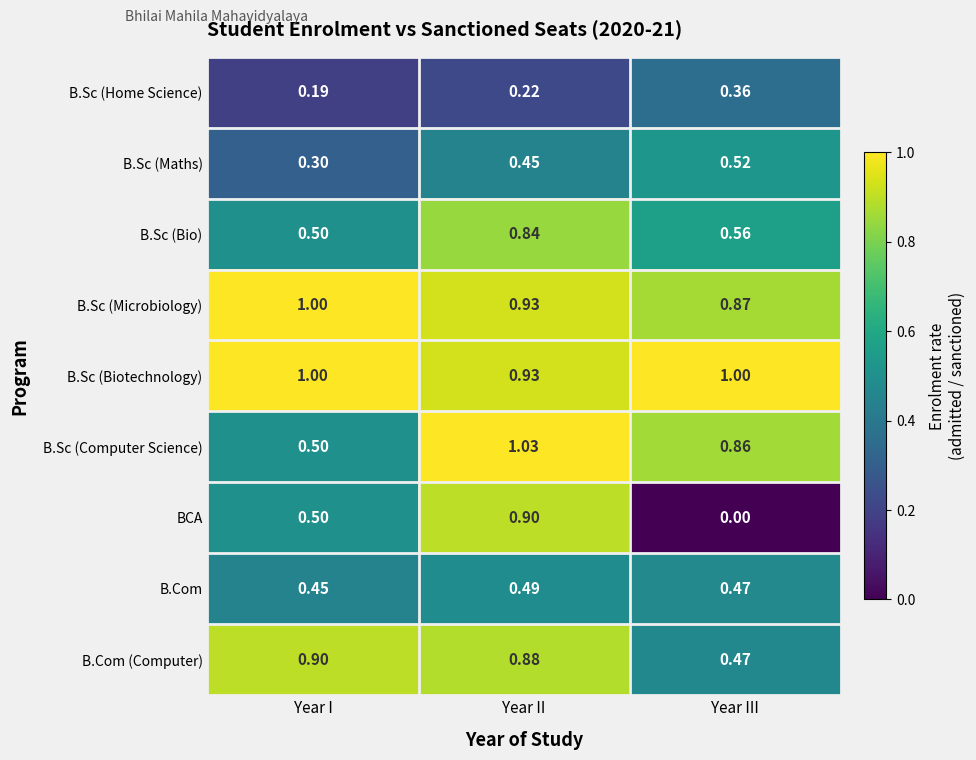

Where is B.Sc (Home Science) nearest to the value 0?

Year I